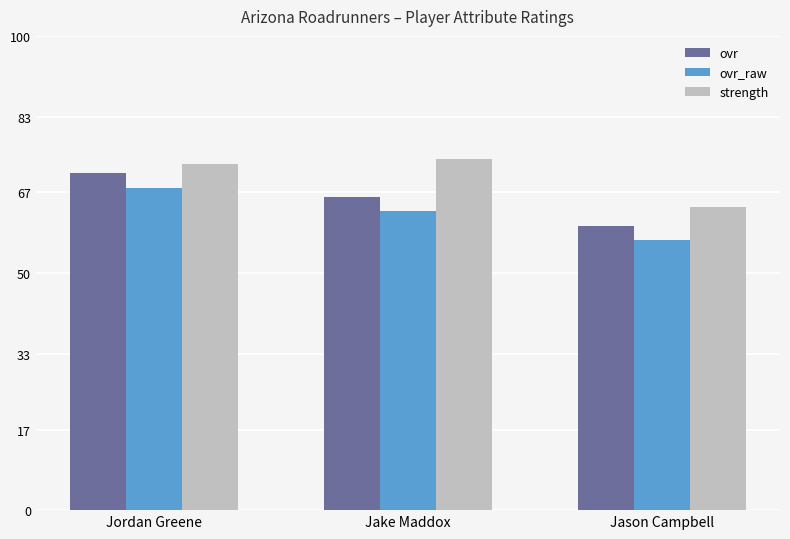

Does the chart contain any negative values?

No